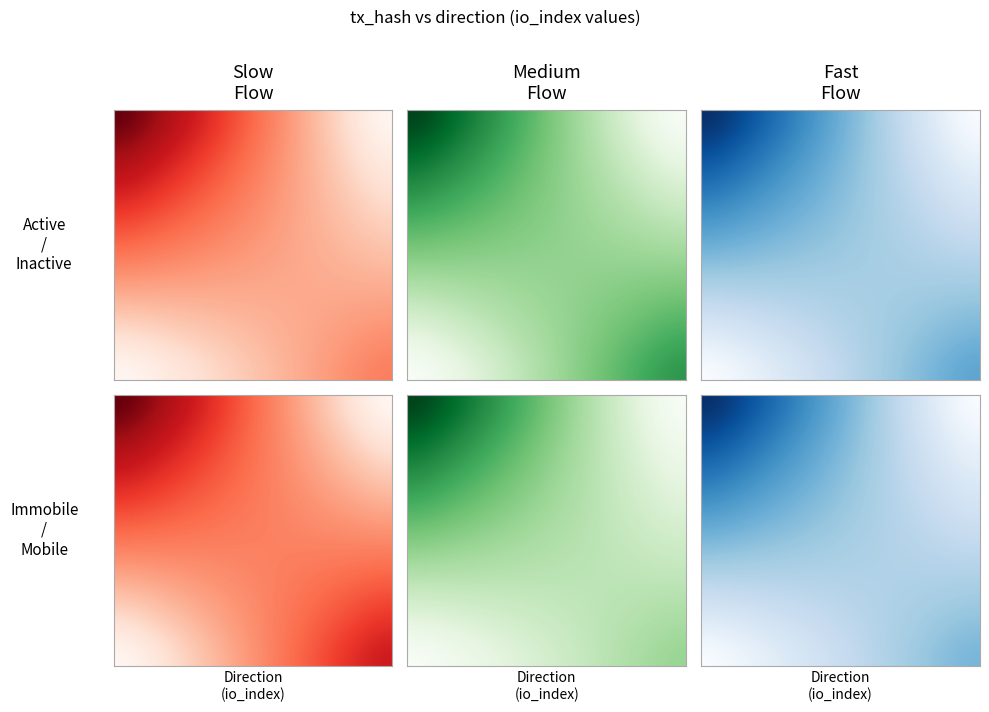

Count the 4d04c23ec2742b11314168333dc6a1707892615 values in the range 1 to 42.

2